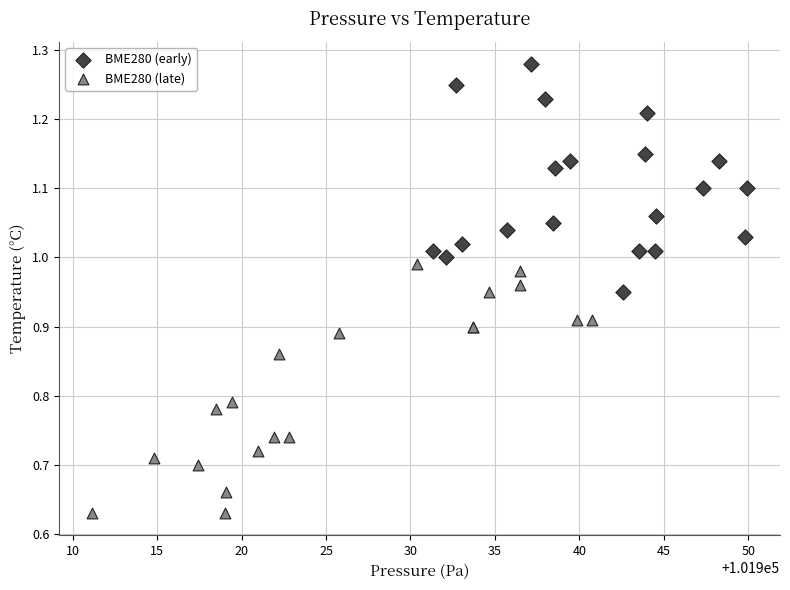

Which series reaches the maximum Y coordinate?

BME280 (early)